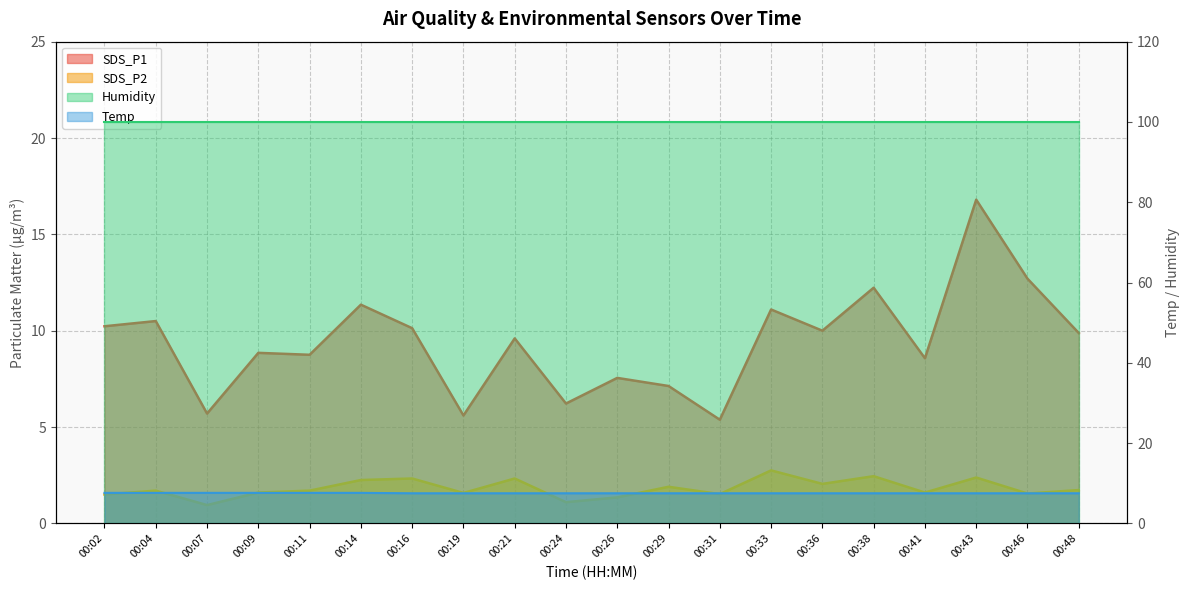

What is the value of the SDS_P1 point at the 8th from the left?

5.6